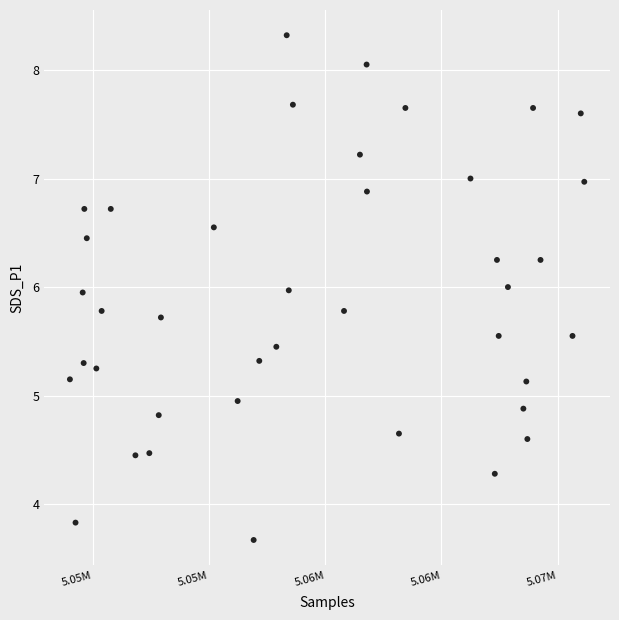

What is the range of X values (max minus min)?

22143.0